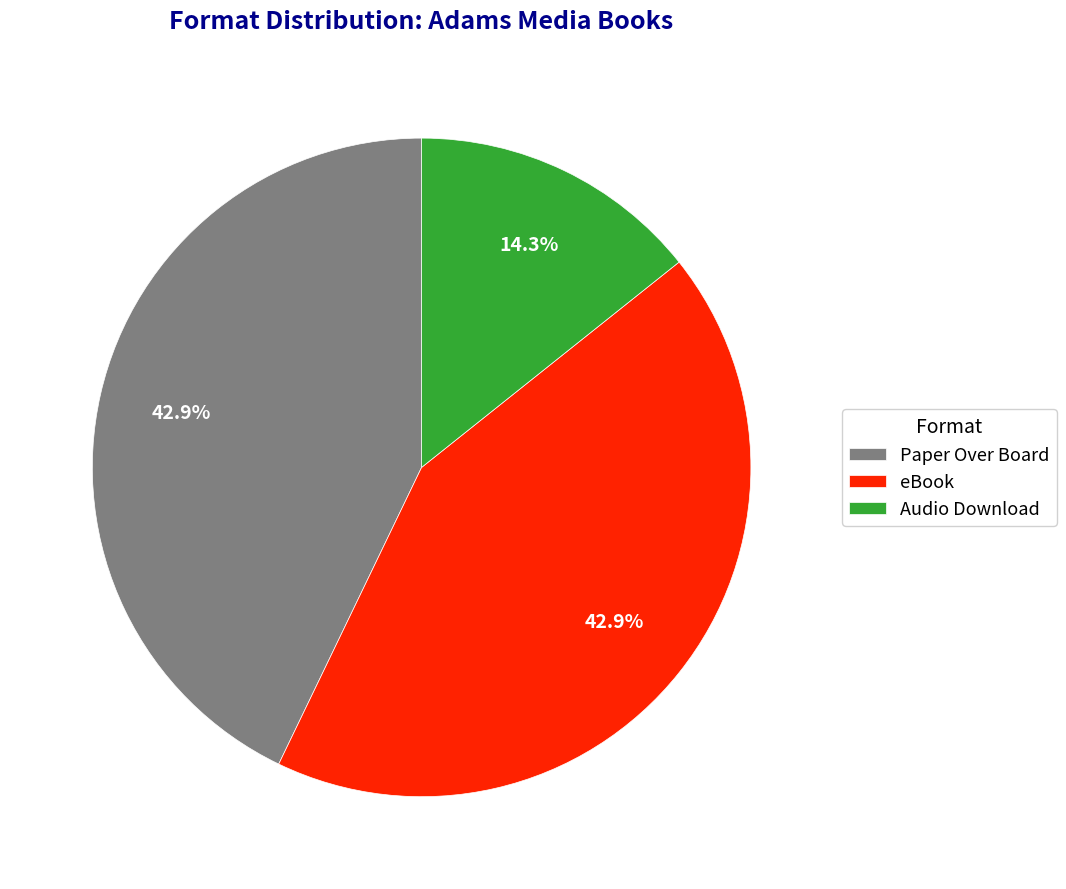

Does Paper Over Board represent more than half of the total?

No